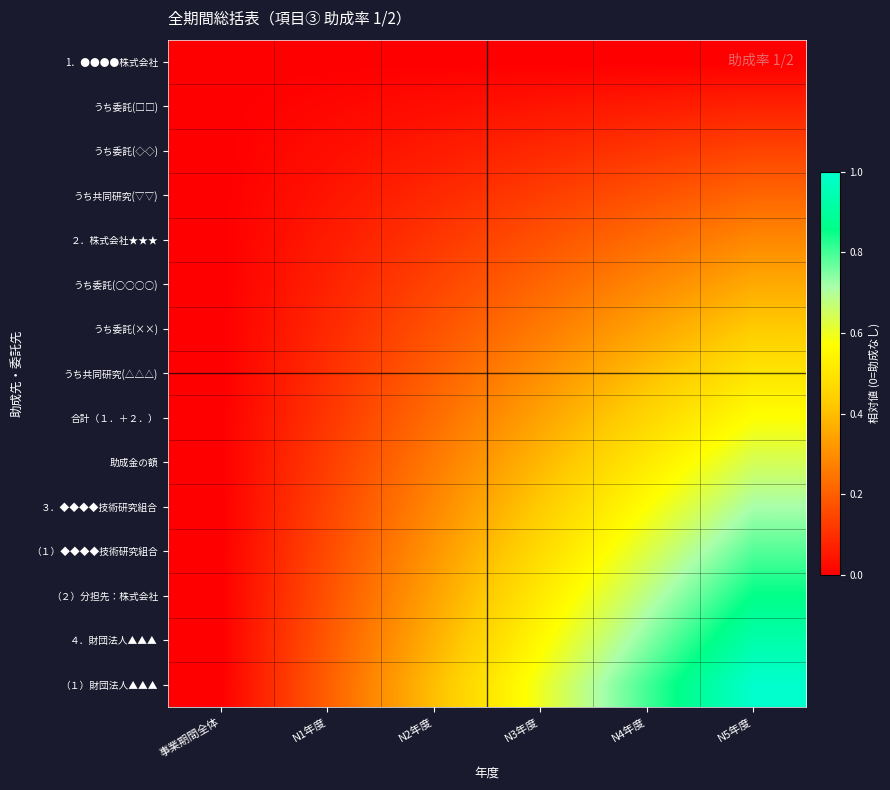

Which series has the largest total across all categories?

（１）財団法人▲▲▲